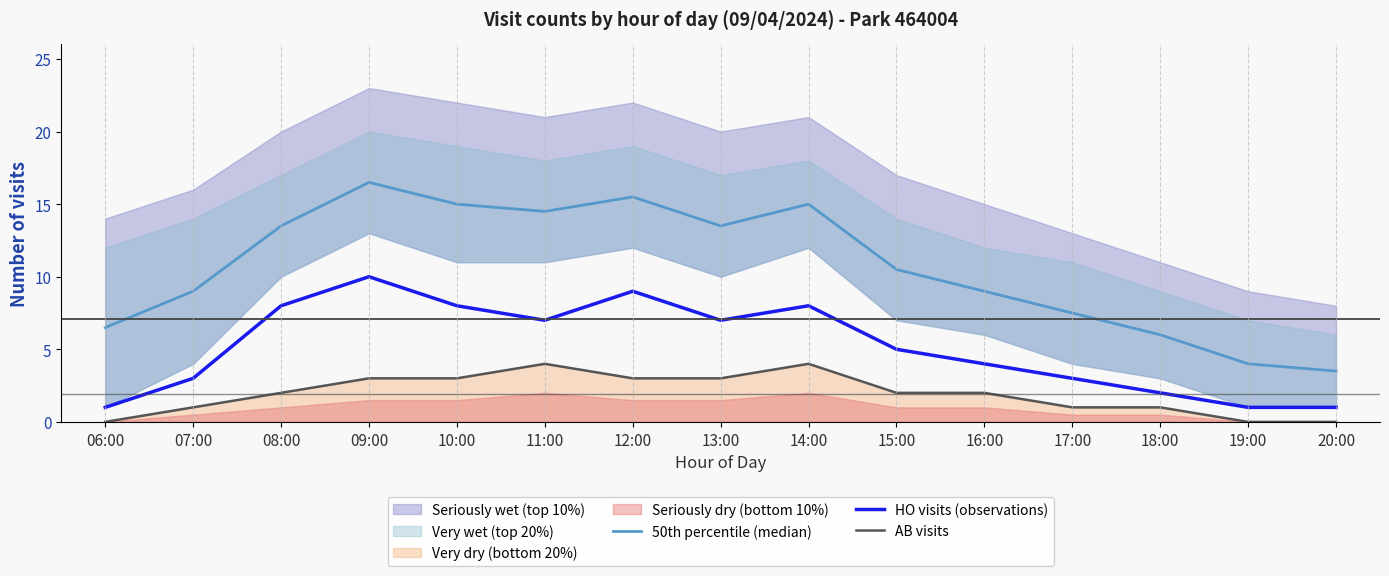

Which series has the widest spread of values?

50th percentile (median)